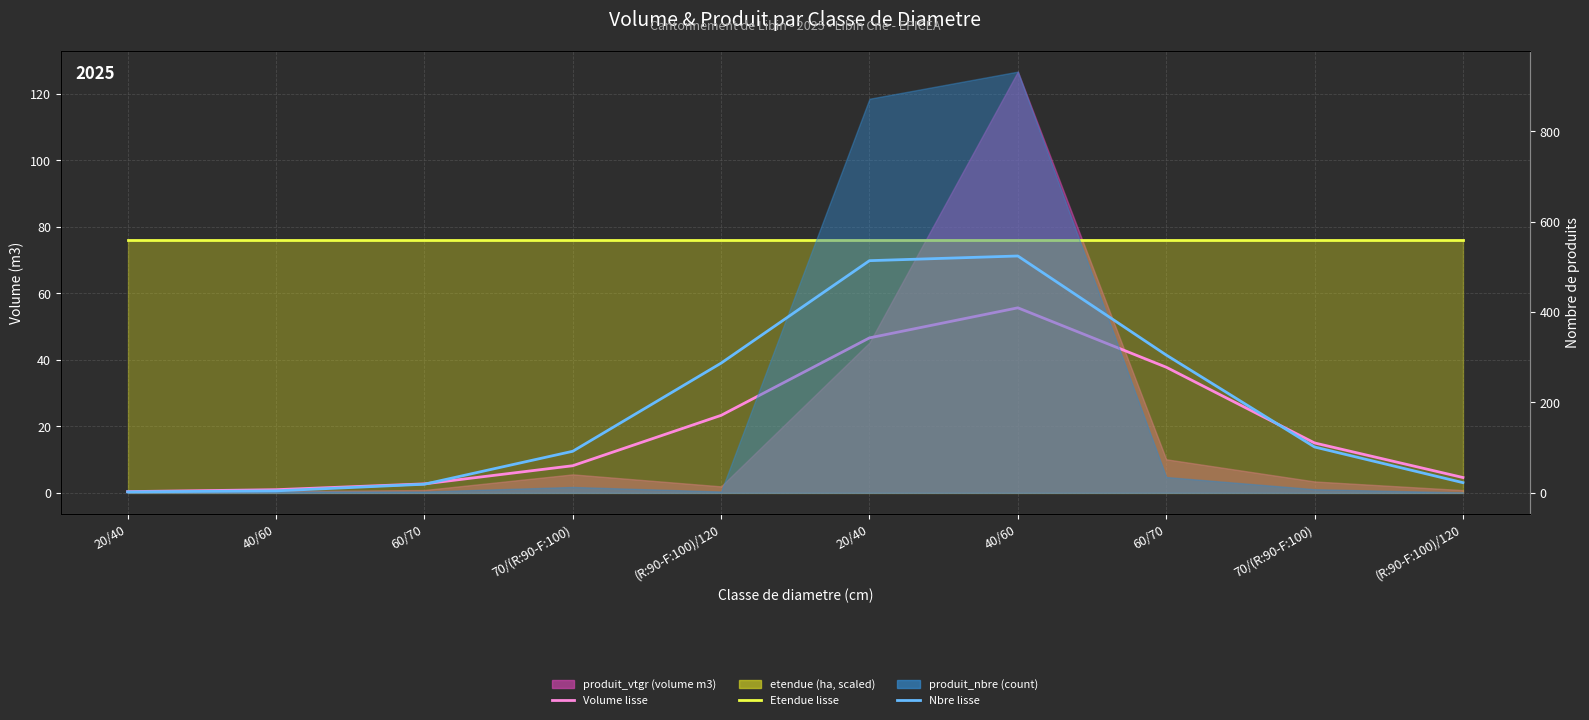

Between 40/60 and 70/(R:90-F:100), which is larger?

40/60